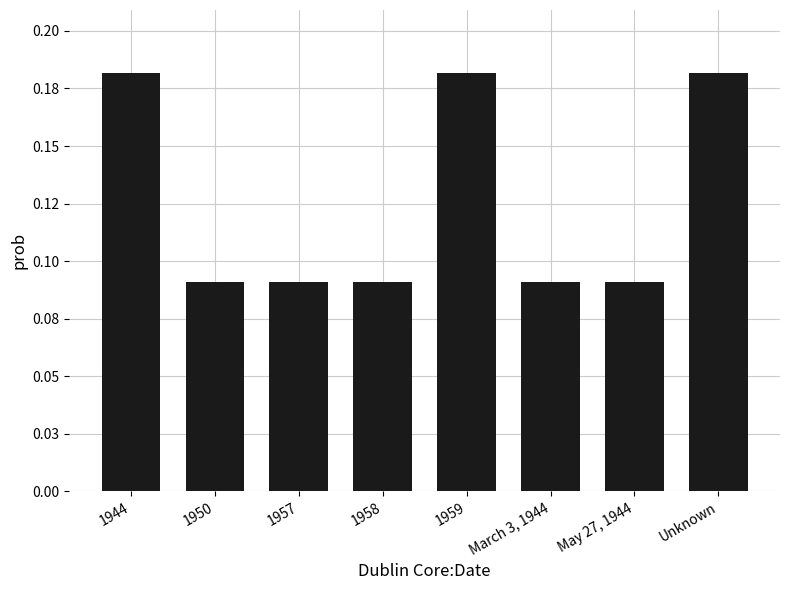

Rank the categories by value from highest to lowest.

1944, 1959, Unknown, 1950, 1957, 1958, March 3, 1944, May 27, 1944